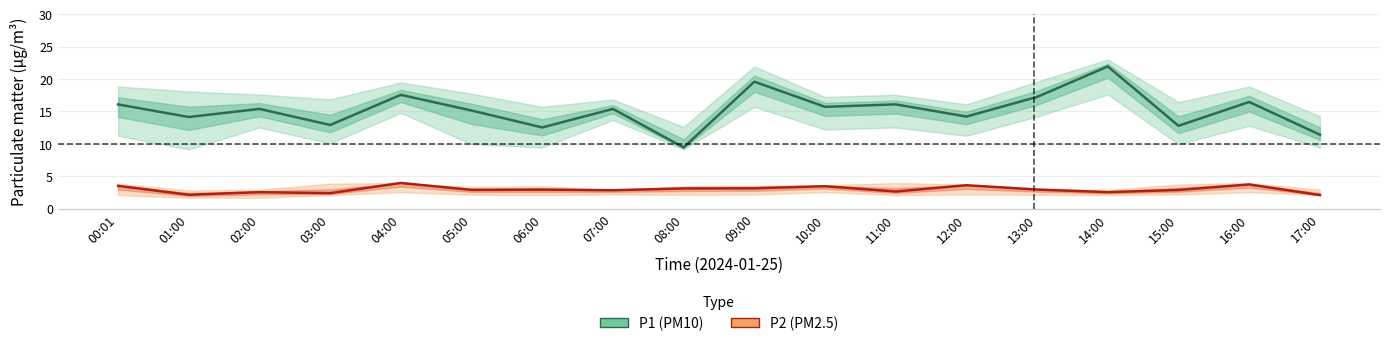

The value of P1 (PM10) at 16:00 is 16.4. True or false?

True